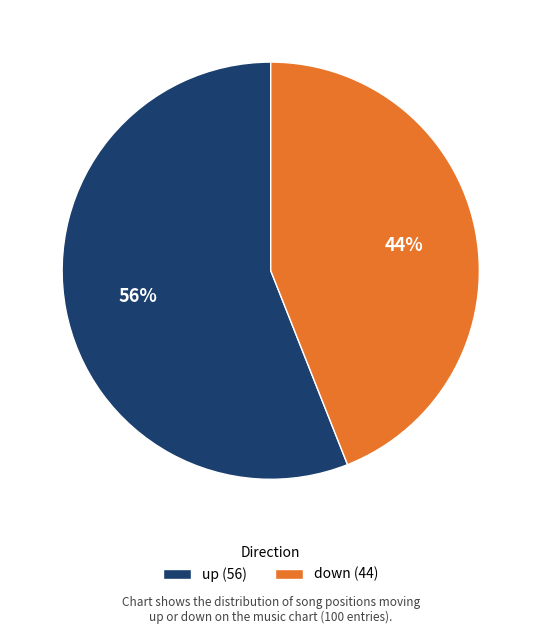

How many segments does this pie chart have?

2